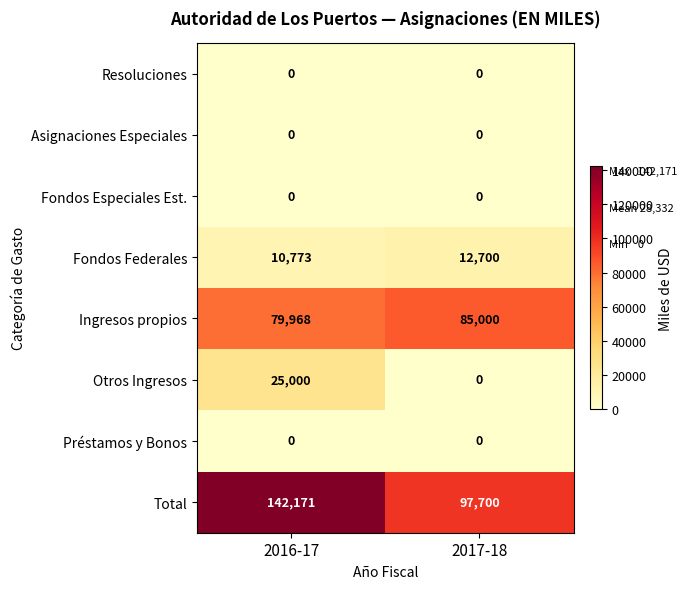

How many distinct data groups are displayed?

8